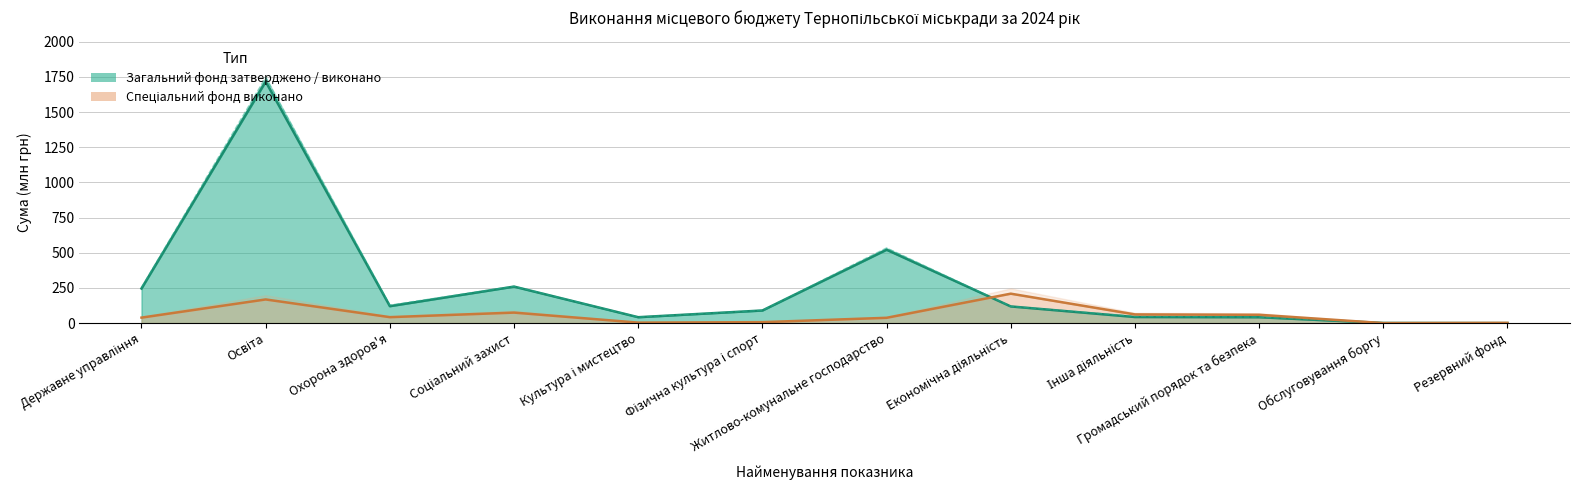

Which has a higher value, Резервний фонд or Обслуговування боргу?

Резервний фонд